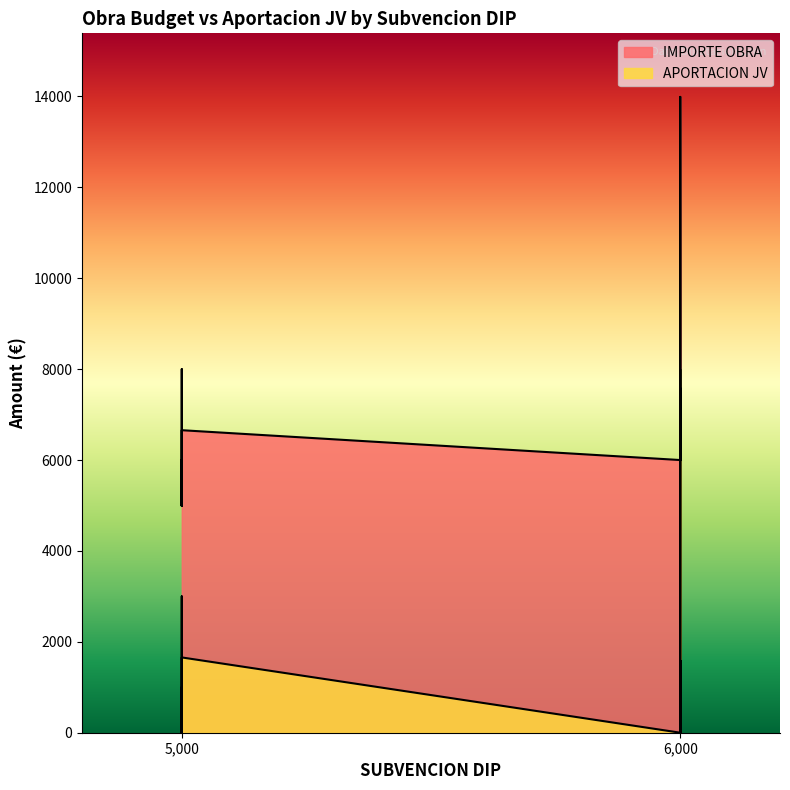

True or false: APORTACION JV and IMPORTE OBRA cross at least once.

False